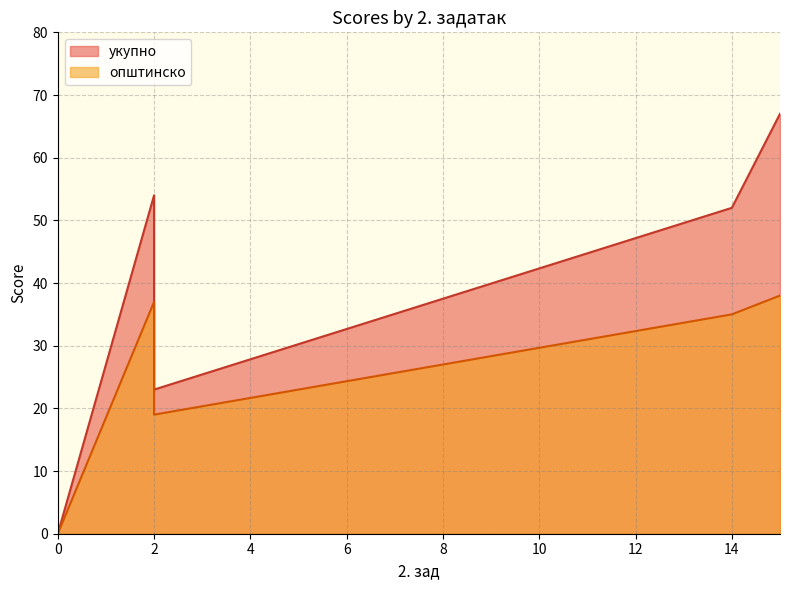

Which series has the largest range (max minus min)?

укупно